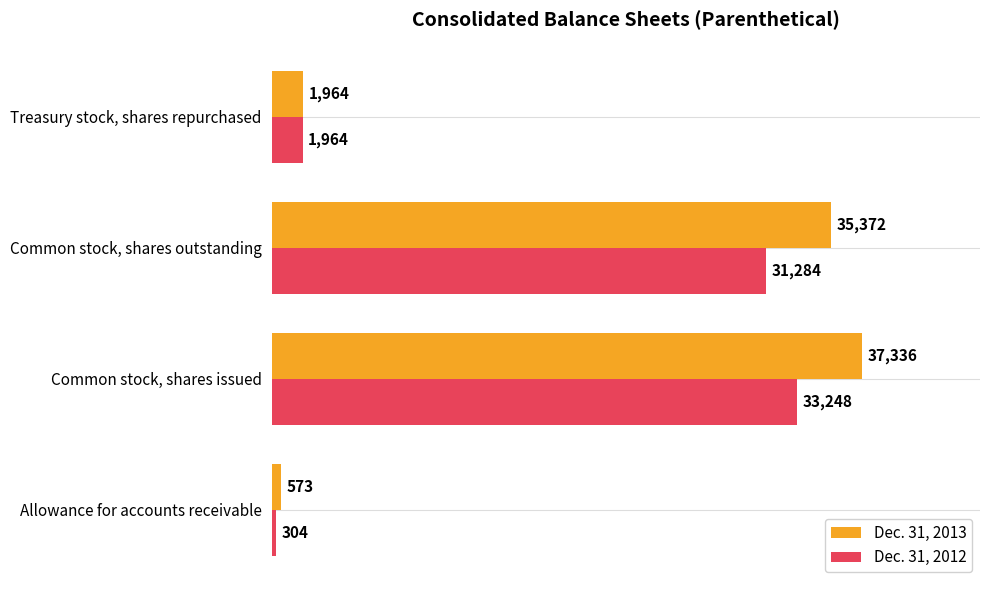

What are all the series names shown in the legend?

Dec. 31, 2013, Dec. 31, 2012